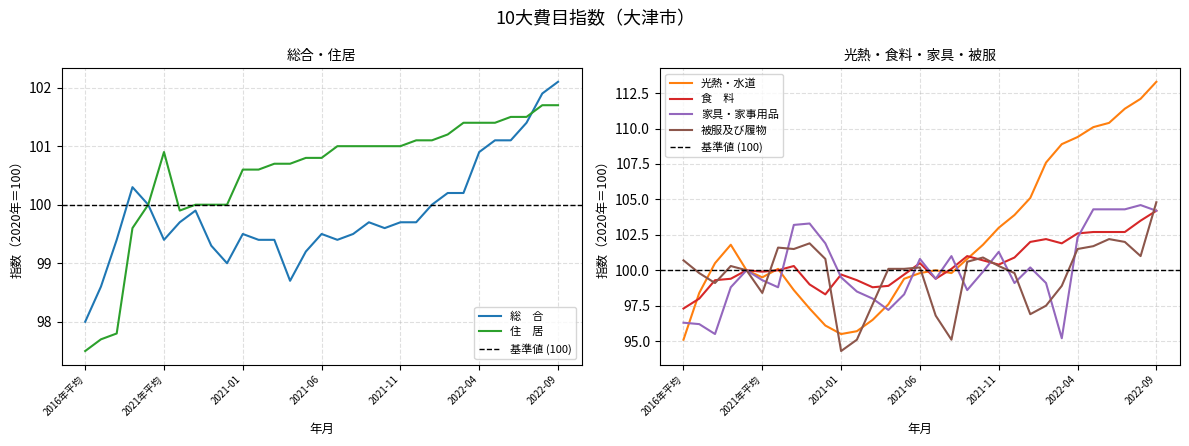

Reading left to right, list all the values displayed in this chart.

総　合: 2016年平均=98.0	2017年平均=98.6	2018年平均=99.4	2019年平均=100.3	2020年平均=100.0	2021年平均=99.4	2020-09=99.7	2020-10=99.9	2020-11=99.3	2020-12=99.0	2021-01=99.5	2021-02=99.4	2021-03=99.4	2021-04=98.7	2021-05=99.2	2021-06=99.5	2021-07=99.4	2021-08=99.5	2021-09=99.7	2021-10=99.6	2021-11=99.7	2021-12=99.7	2022-01=100.0	2022-02=100.2	2022-03=100.2	2022-04=100.9	2022-05=101.1	2022-06=101.1	2022-07=101.4	2022-08=101.9	2022-09=102.1
光熱・水道: 2016年平均=95.1	2017年平均=98.4	2018年平均=100.5	2019年平均=101.8	2020年平均=100.0	2021年平均=99.5	2020-09=100.1	2020-10=98.6	2020-11=97.3	2020-12=96.1	2021-01=95.5	2021-02=95.7	2021-03=96.5	2021-04=97.6	2021-05=99.4	2021-06=99.8	2021-07=100.0	2021-08=99.8	2021-09=100.8	2021-10=101.8	2021-11=103.0	2021-12=103.9	2022-01=105.1	2022-02=107.6	2022-03=108.9	2022-04=109.4	2022-05=110.1	2022-06=110.4	2022-07=111.4	2022-08=112.1	2022-09=113.3
住　居: 2016年平均=97.5	2017年平均=97.7	2018年平均=97.8	2019年平均=99.6	2020年平均=100.0	2021年平均=100.9	2020-09=99.9	2020-10=100.0	2020-11=100.0	2020-12=100.0	2021-01=100.6	2021-02=100.6	2021-03=100.7	2021-04=100.7	2021-05=100.8	2021-06=100.8	2021-07=101.0	2021-08=101.0	2021-09=101.0	2021-10=101.0	2021-11=101.0	2021-12=101.1	2022-01=101.1	2022-02=101.2	2022-03=101.4	2022-04=101.4	2022-05=101.4	2022-06=101.5	2022-07=101.5	2022-08=101.7	2022-09=101.7
食　料: 2016年平均=97.3	2017年平均=98.0	2018年平均=99.3	2019年平均=99.4	2020年平均=100.0	2021年平均=99.9	2020-09=100.0	2020-10=100.3	2020-11=99.0	2020-12=98.3	2021-01=99.7	2021-02=99.3	2021-03=98.8	2021-04=98.9	2021-05=99.7	2021-06=100.5	2021-07=99.4	2021-08=100.1	2021-09=101.0	2021-10=100.7	2021-11=100.4	2021-12=100.9	2022-01=102.0	2022-02=102.2	2022-03=101.9	2022-04=102.6	2022-05=102.7	2022-06=102.7	2022-07=102.7	2022-08=103.5	2022-09=104.2
家具・家事用品: 2016年平均=96.3	2017年平均=96.2	2018年平均=95.5	2019年平均=98.8	2020年平均=100.0	2021年平均=99.3	2020-09=98.8	2020-10=103.2	2020-11=103.3	2020-12=101.9	2021-01=99.5	2021-02=98.5	2021-03=98.0	2021-04=97.2	2021-05=98.3	2021-06=100.8	2021-07=99.4	2021-08=101.0	2021-09=98.6	2021-10=99.9	2021-11=101.3	2021-12=99.1	2022-01=100.2	2022-02=99.1	2022-03=95.2	2022-04=102.3	2022-05=104.3	2022-06=104.3	2022-07=104.3	2022-08=104.6	2022-09=104.2
被服及び履物: 2016年平均=100.7	2017年平均=99.8	2018年平均=99.1	2019年平均=100.3	2020年平均=100.0	2021年平均=98.4	2020-09=101.6	2020-10=101.5	2020-11=101.9	2020-12=100.8	2021-01=94.3	2021-02=95.1	2021-03=97.6	2021-04=100.1	2021-05=100.1	2021-06=100.2	2021-07=96.8	2021-08=95.1	2021-09=100.6	2021-10=100.9	2021-11=100.3	2021-12=99.8	2022-01=96.9	2022-02=97.5	2022-03=98.9	2022-04=101.5	2022-05=101.7	2022-06=102.2	2022-07=102.0	2022-08=101.0	2022-09=104.8